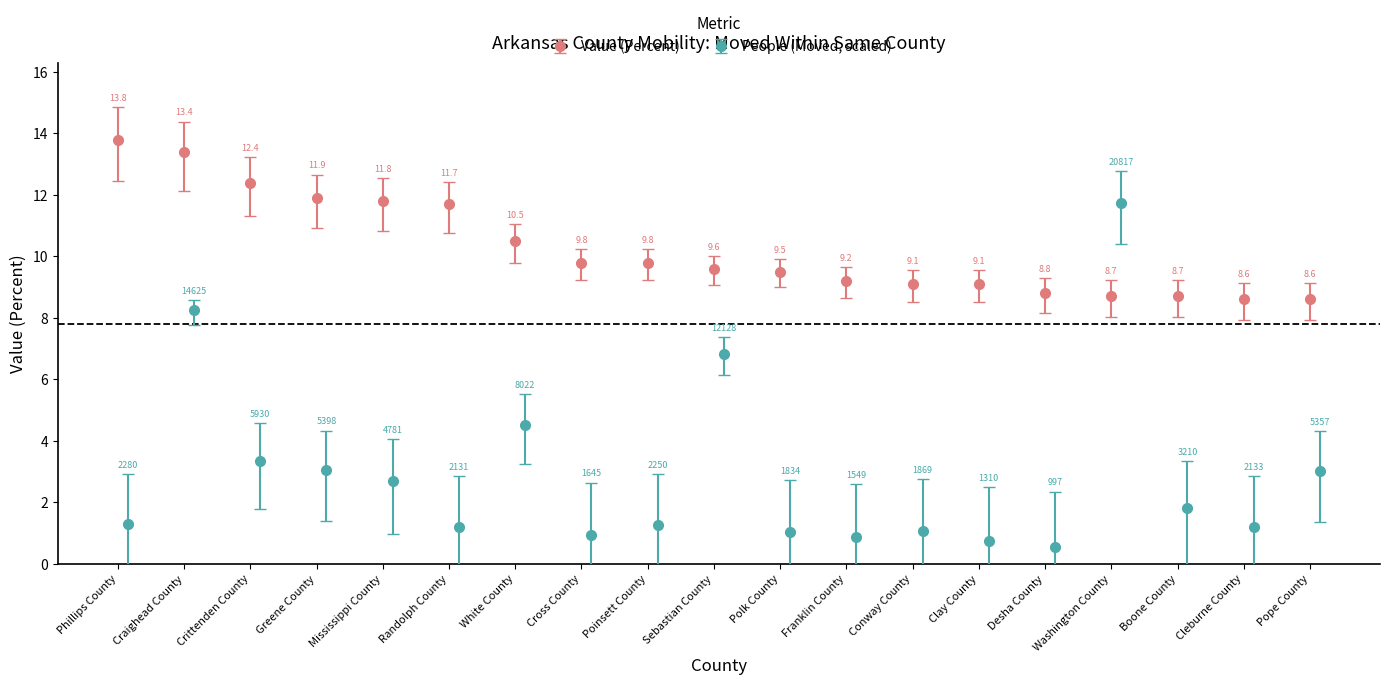

In People (Moved Within County), how many points are higher than both neighbors (excluding endpoints)?

5